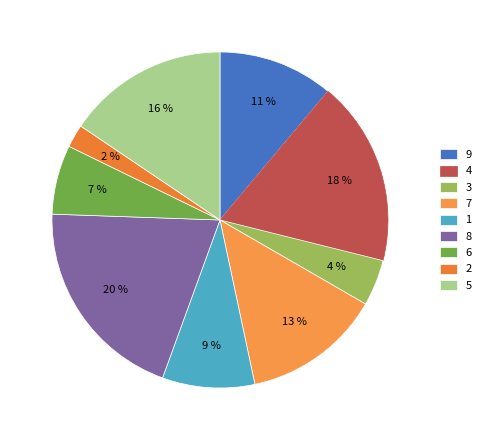

Rank the categories by value from highest to lowest.

8, 4, 5, 7, 9, 1, 6, 3, 2